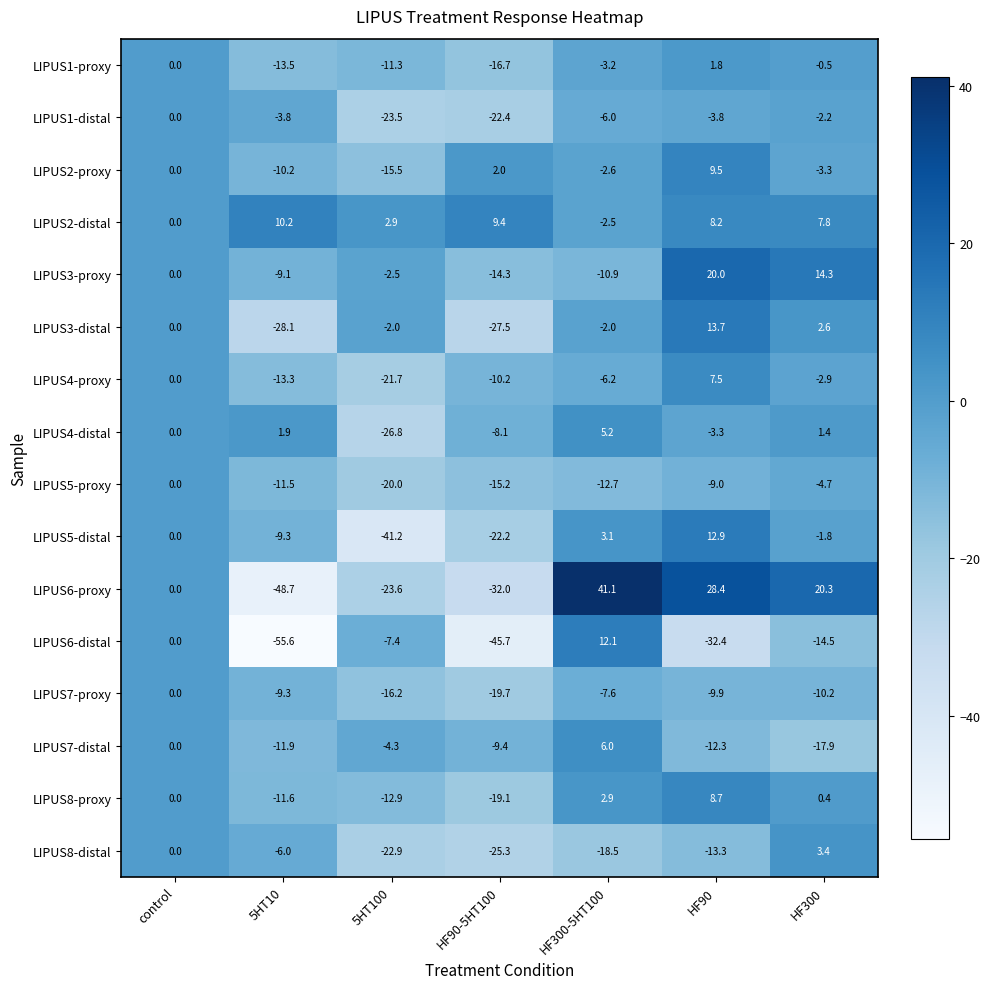

Which category has the highest value in the LIPUS8-distal series?

HF300